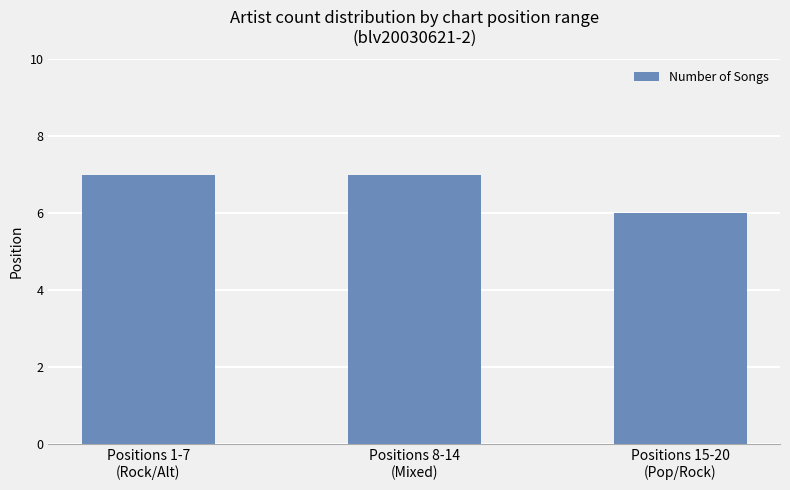

At which category does the chart reach its minimum across all series?

Positions 15-20
(Pop/Rock)